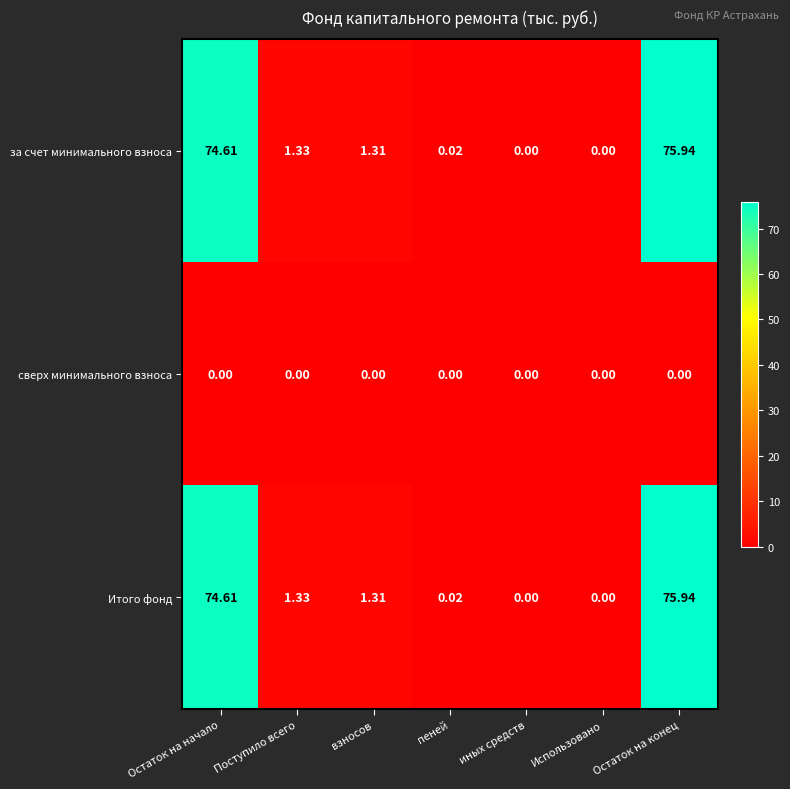

Which category has the highest value across all series?

Остаток на конец